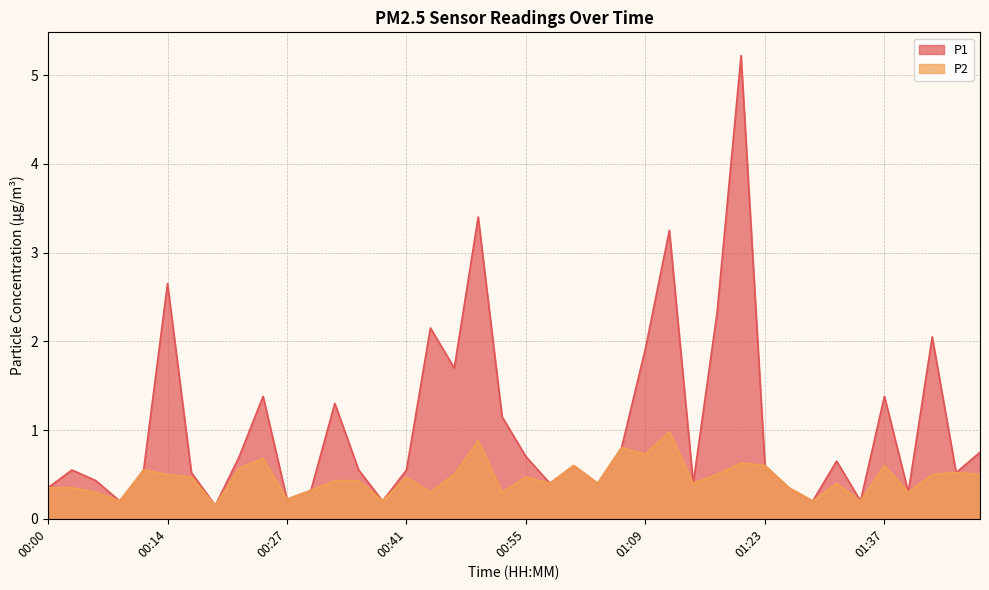

At how many categories does at least one series exceed 4?

1